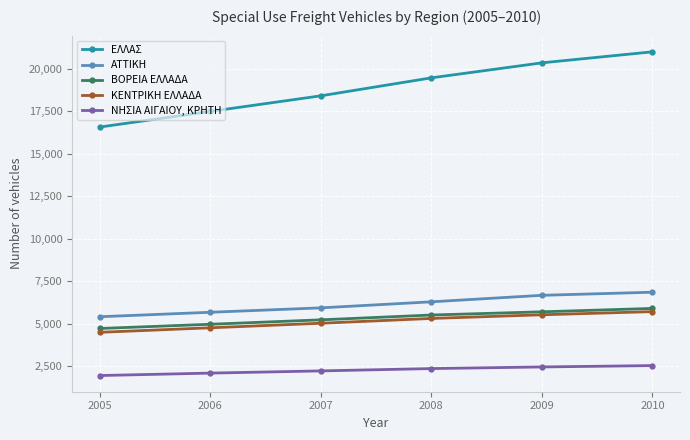

Rank the categories by ΑΤΤΙΚΗ value from highest to lowest.

2010, 2009, 2008, 2007, 2006, 2005